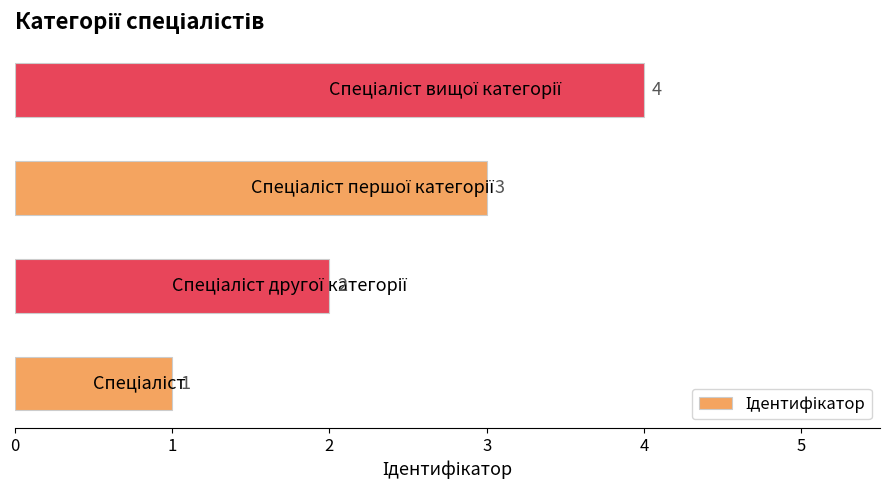

Count the values in the range 2 to 4.

3